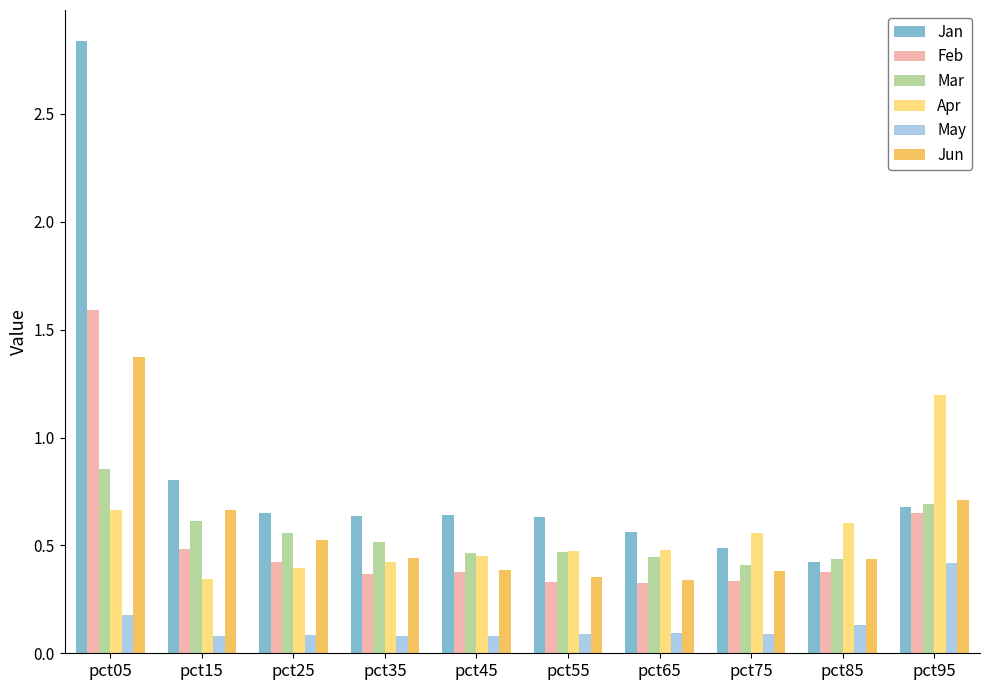

Read the Jan value at pct15.

0.8